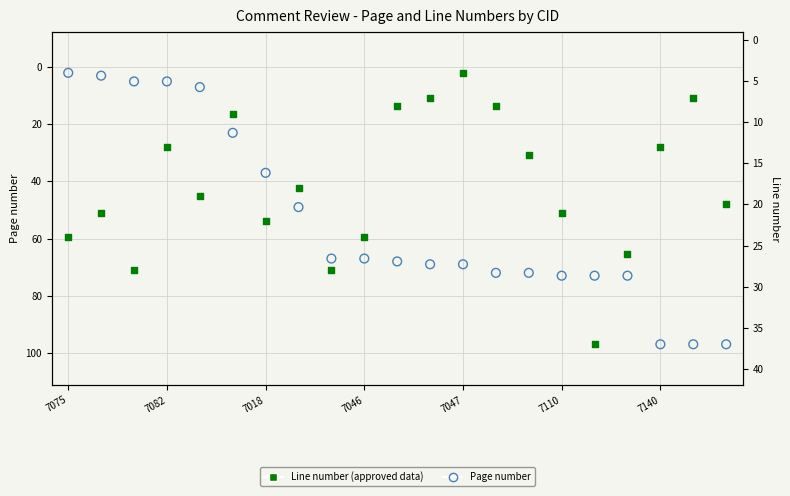

Which series reaches the minimum Y coordinate?

Page